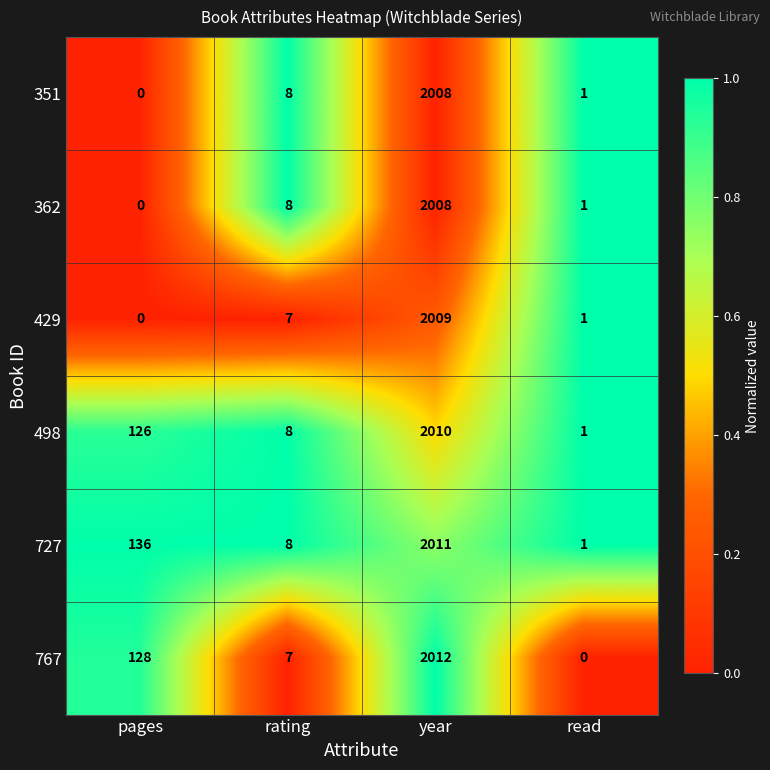

Rank the categories by 498 value from lowest to highest.

read, rating, pages, year